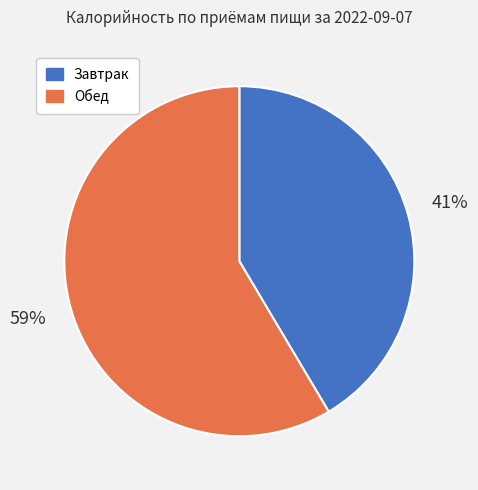

To the nearest percent, what is the combined percentage of Обед and Завтрак?

100%